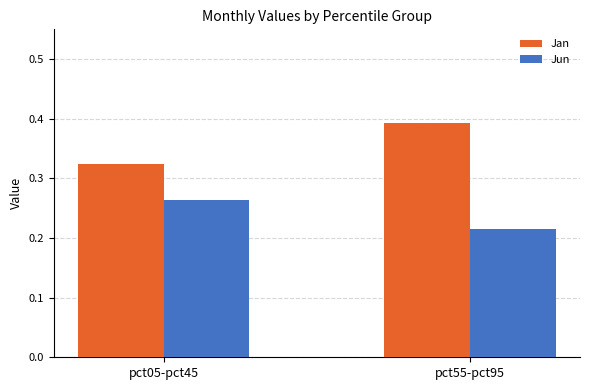

True or false: Jan has a value of 0.5 at pct05-pct45.

False